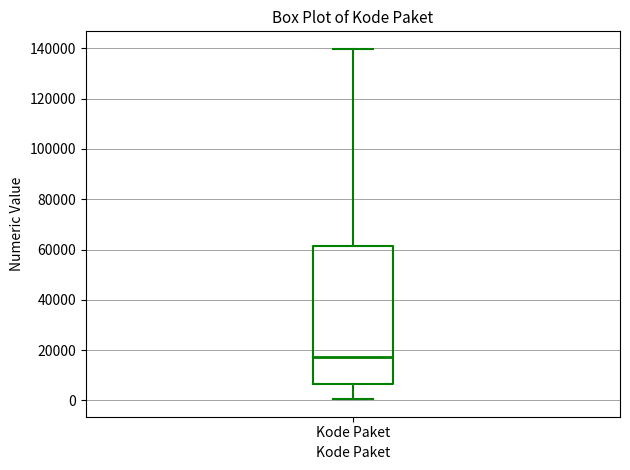

Transcribe this box plot: give where the median line is, the range the box spans, and where the two whiskers end, as read against the y-axis. The values are not printed on the chart, so give them approximately, as read against the axis.

median 18000, box 6000 to 62000, whiskers 0 to 140000